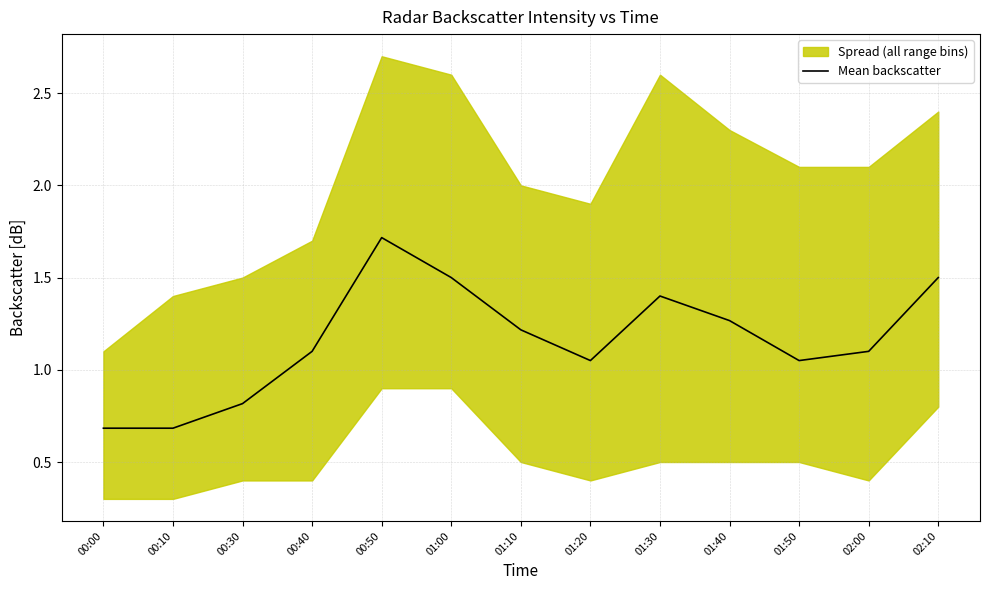

Rank the categories by value from lowest to highest.

00:00, 00:10, 00:30, 01:20, 01:50, 00:40, 02:00, 01:10, 01:40, 01:30, 01:00, 02:10, 00:50